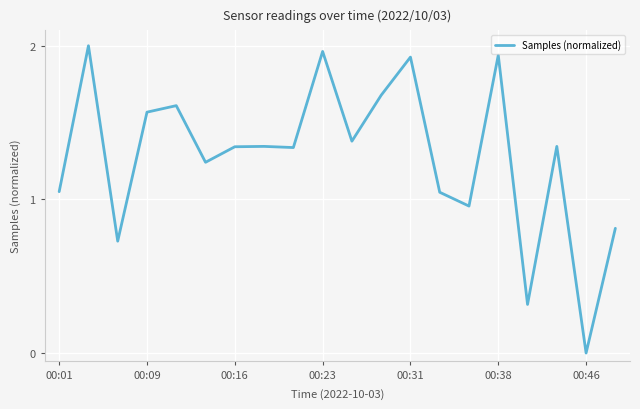

Where does the data first go above 1?

00:01